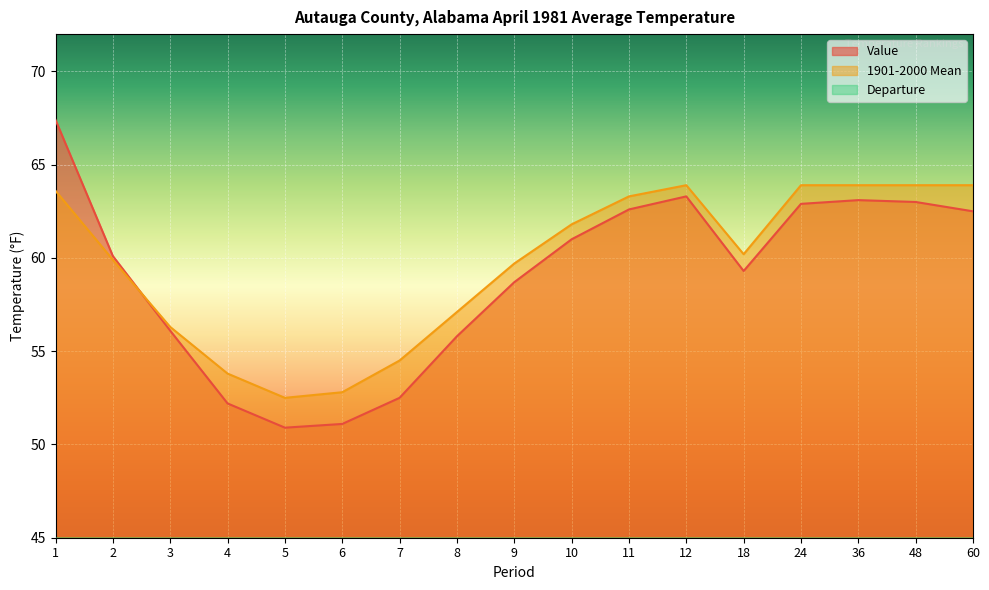

True or false: Departure and Value intersect in this chart.

False